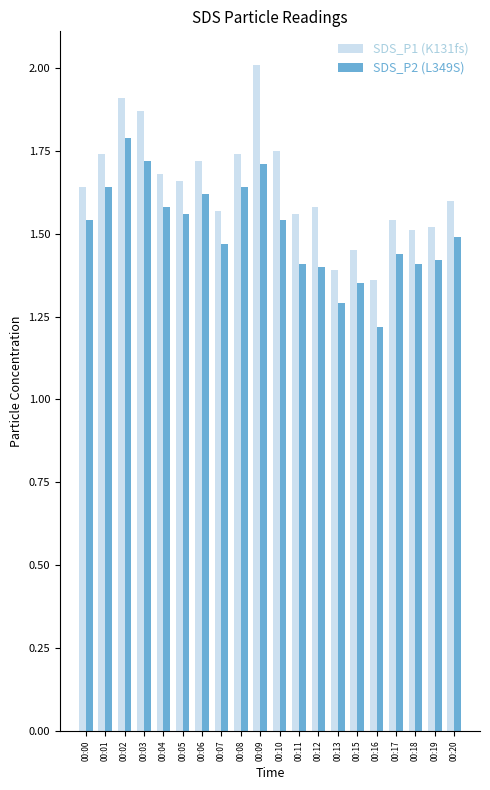

What is the total value across all series at 00:06?

3.3